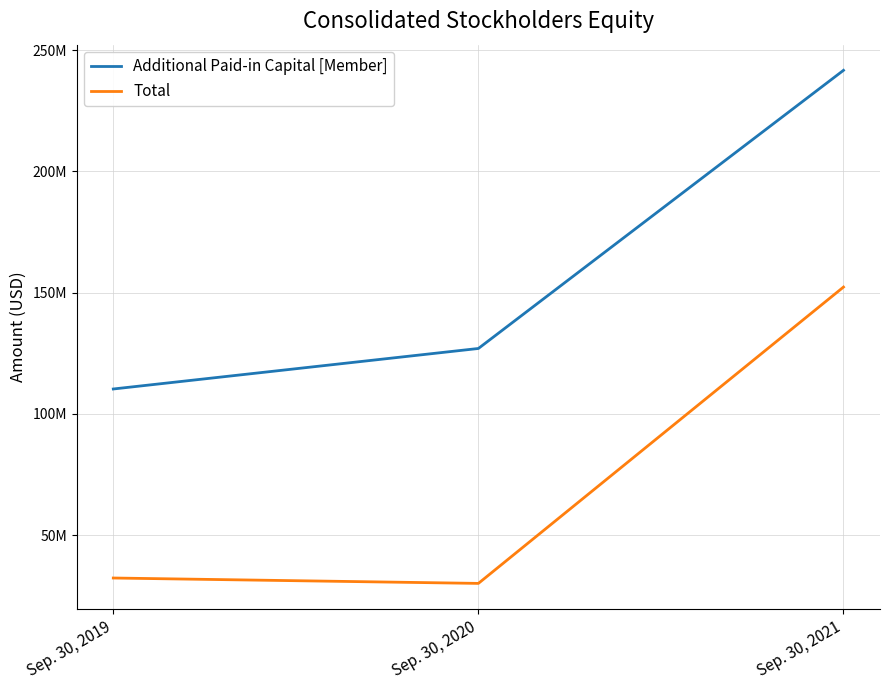

What are all the series names shown in the legend?

Additional Paid-in Capital [Member], Total